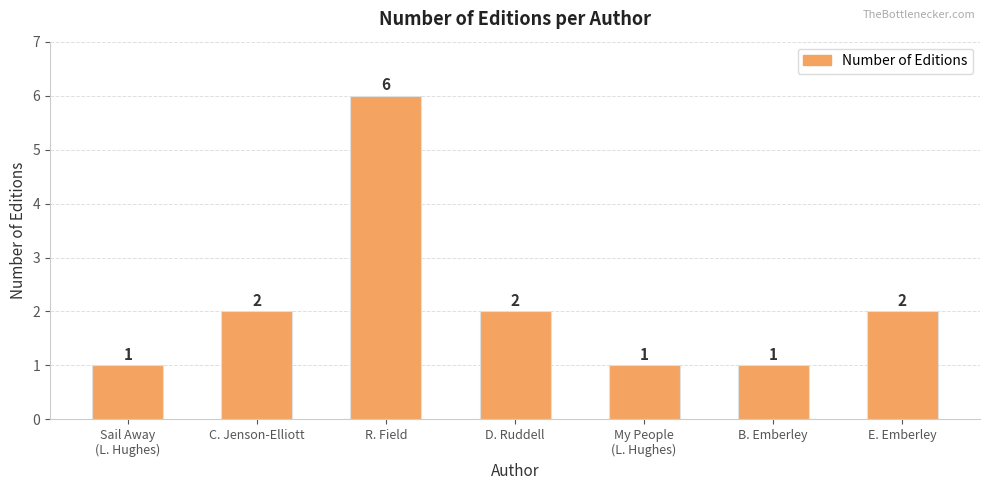

What is the ratio of the value at My People
(L. Hughes) to the value at R. Field?

0.2